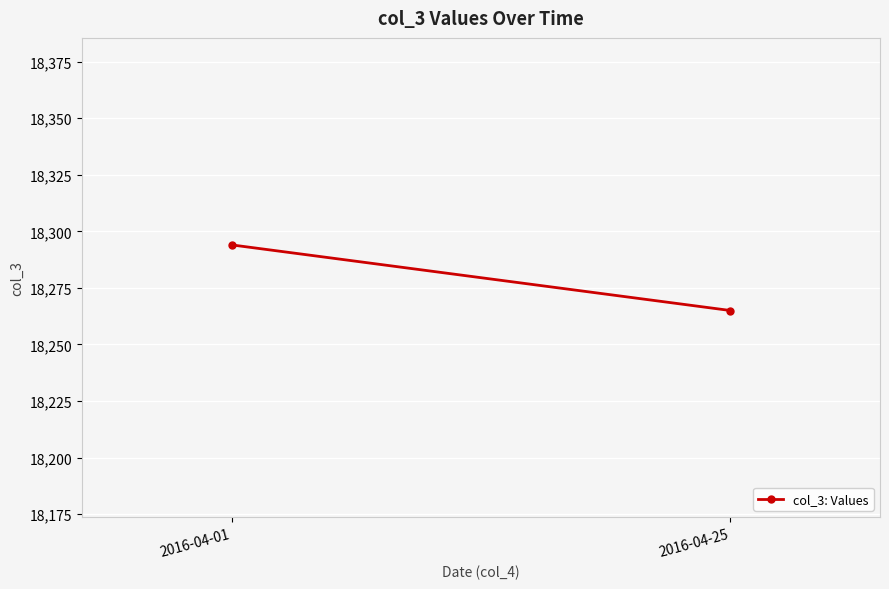

What is the greatest value displayed?

18294